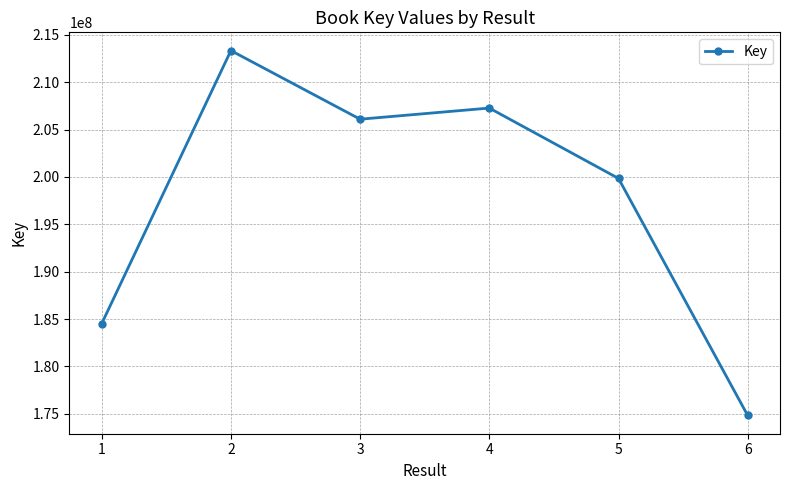

Is it true that the value at 2 is 213332278?

True